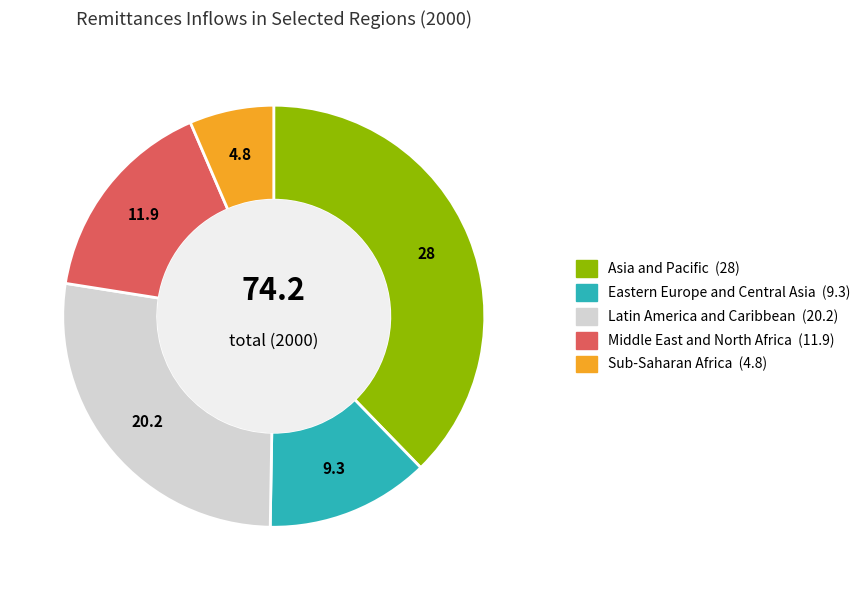

Which category has the smallest portion of the pie?

Sub-Saharan Africa